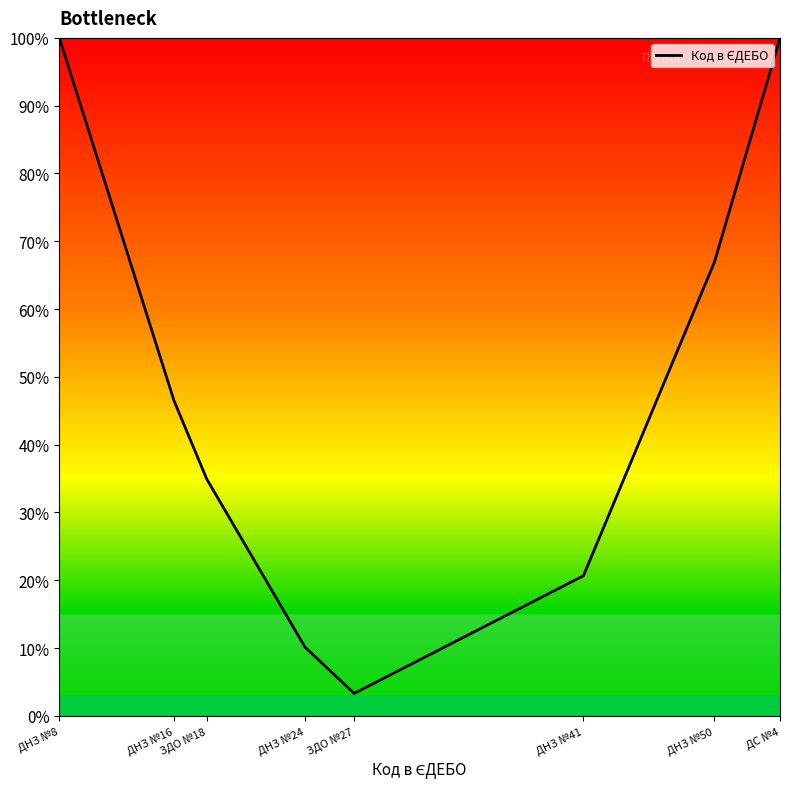

Does the chart display data point markers on the line(s)?

No